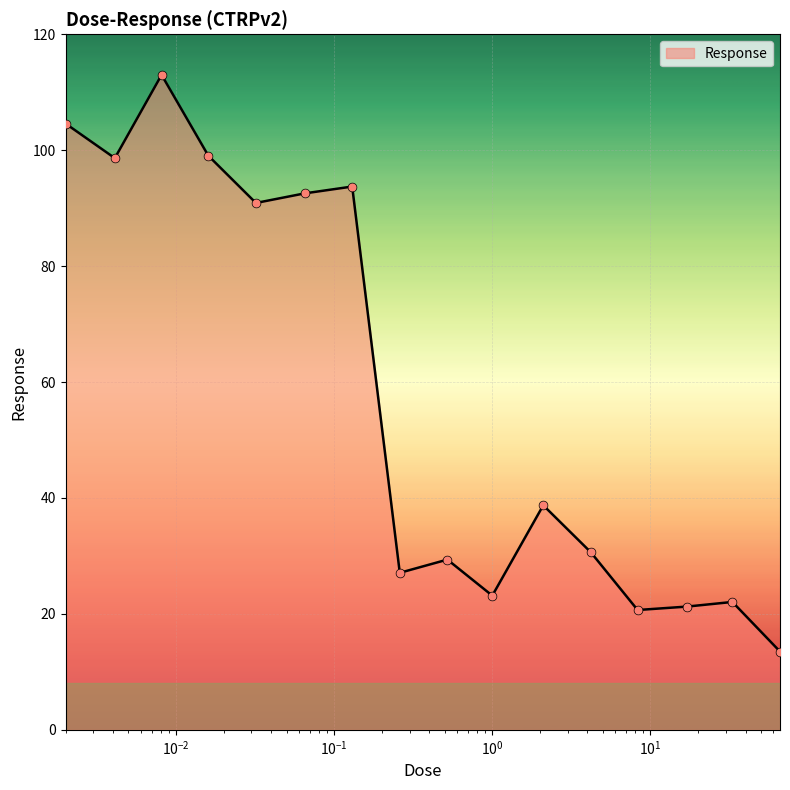

What is the difference between the maximum and minimum values?

99.5